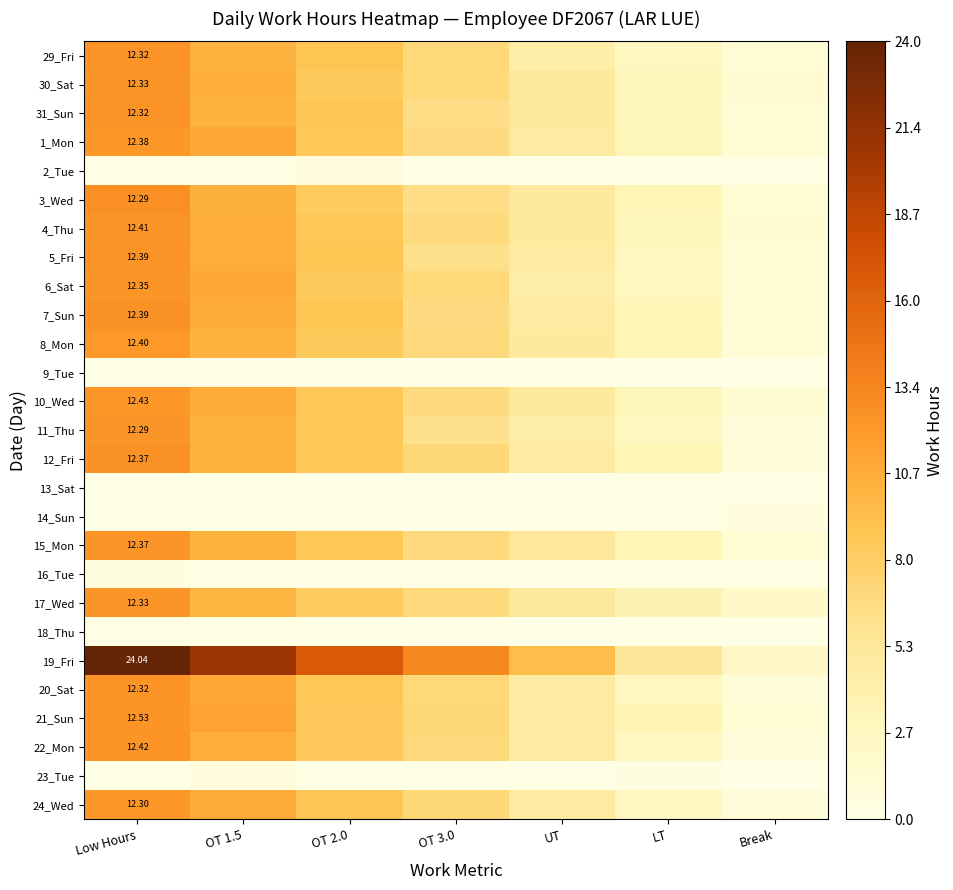

Is it true that 17_Wed equals 1.9 at OT 3.0?

False